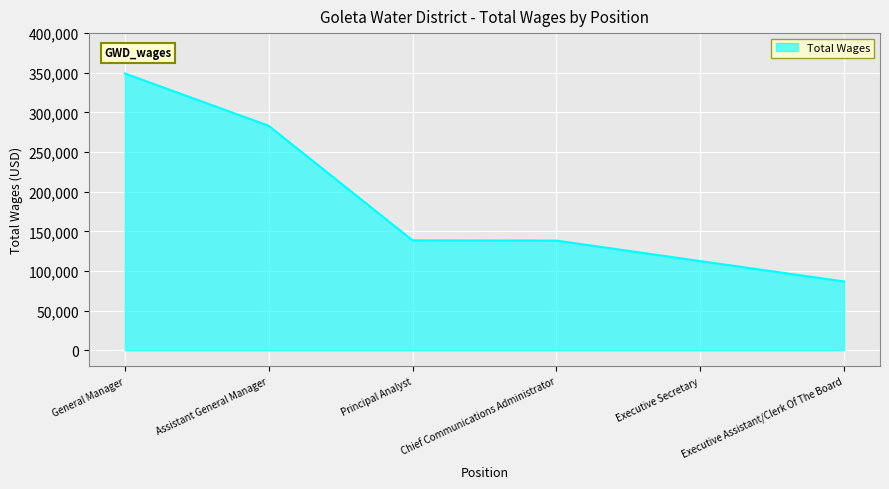

True or false: the data has more than 2 interior local peaks.

False